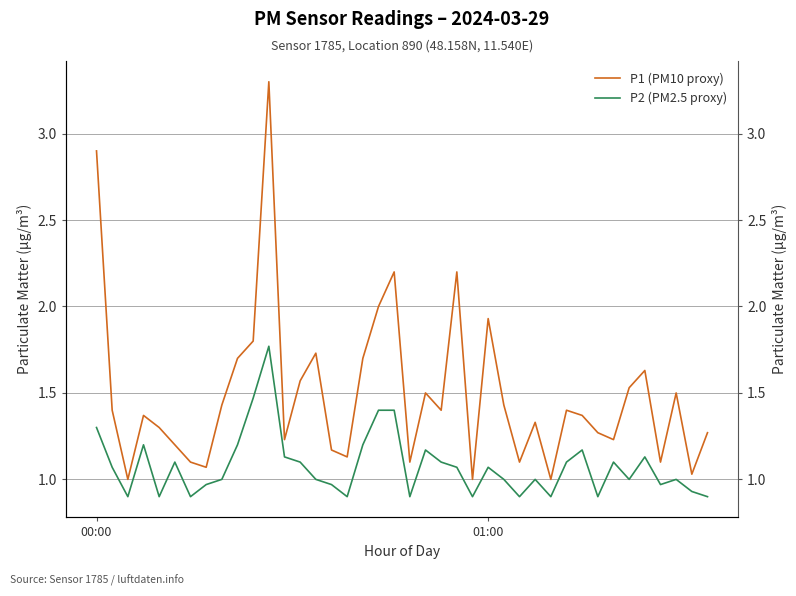

Which category has the lowest value in the P1 (PM10 proxy) series?

2